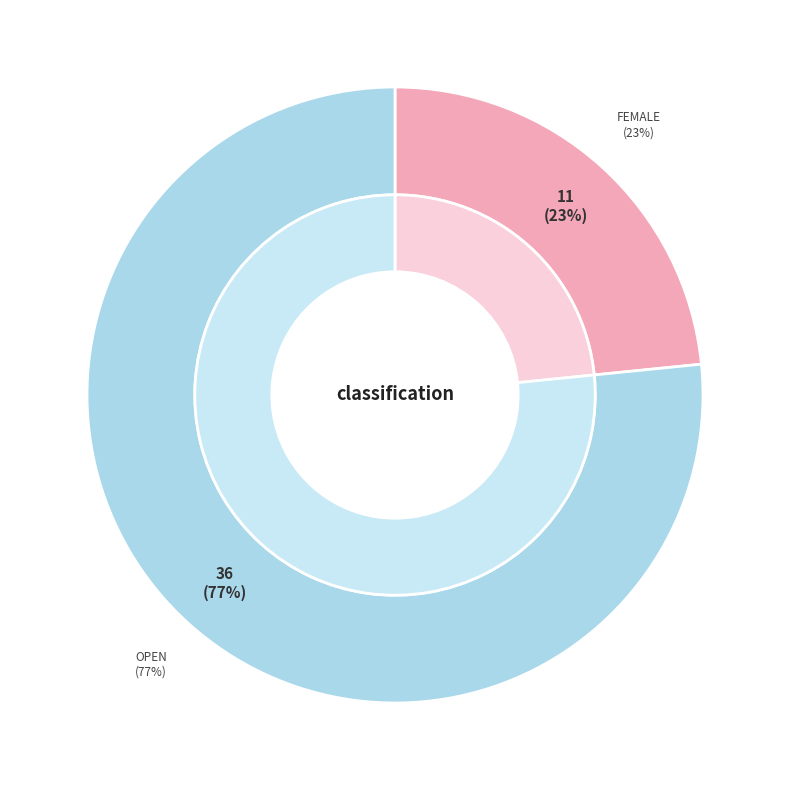

Is it true that Open is 77% of the pie?

True